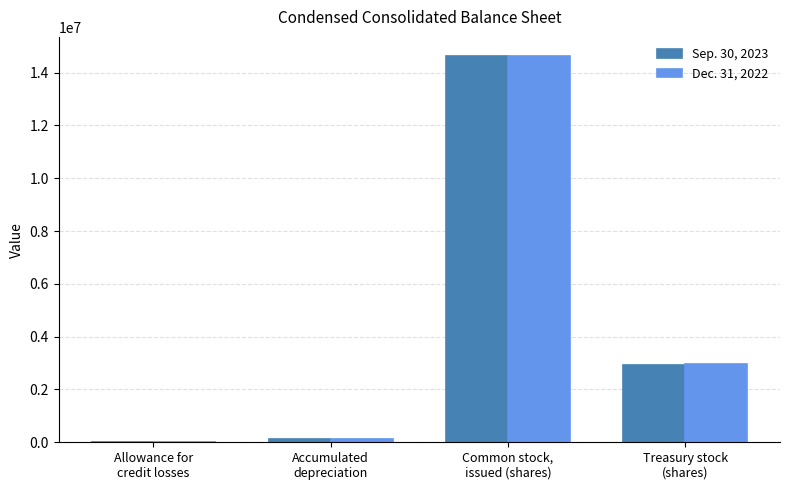

Which label corresponds to the largest value in the chart?

Common stock,
issued (shares)